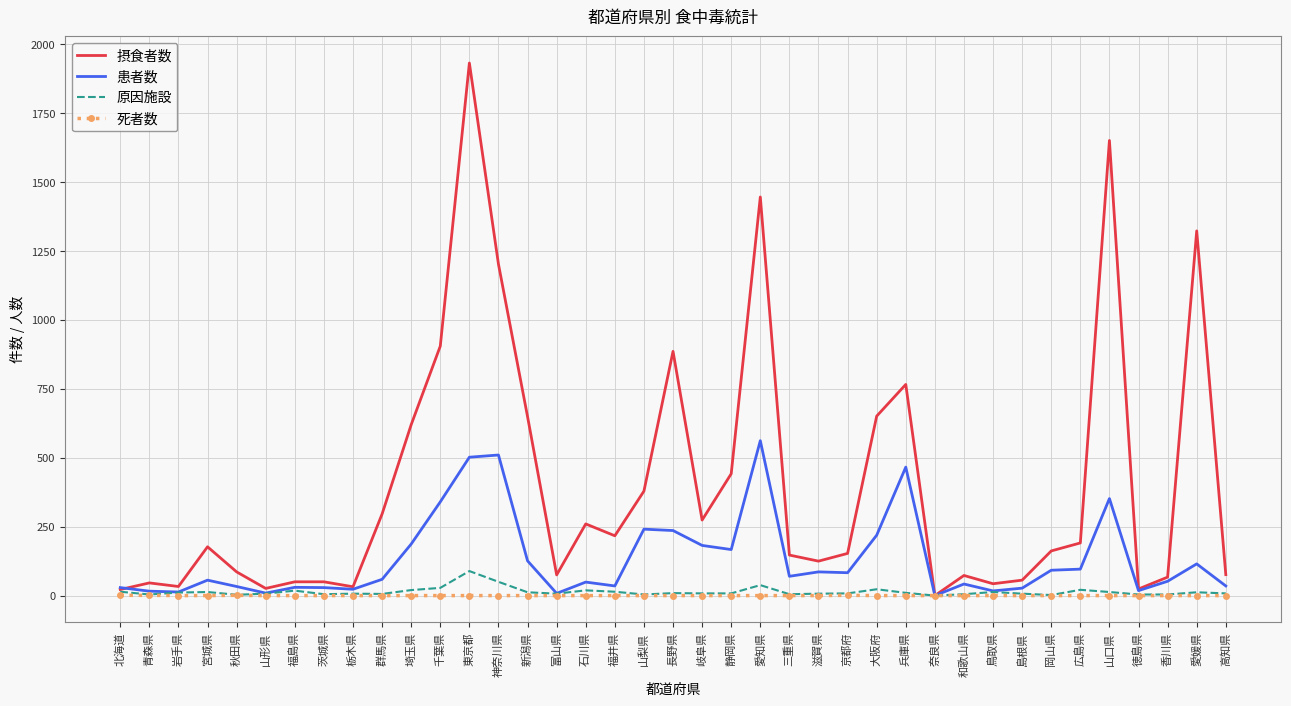

What is the spread (max minus min) of values at 千葉県?

905